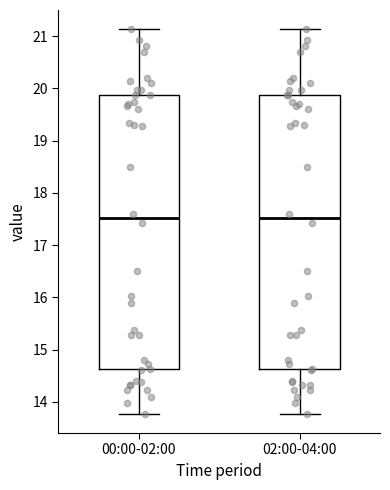

Reading left to right, transcribe this box plot: for each box, give where its median line is, the range the box spans, and where its two whiskers end, as read against the y-axis. The values are not printed on the chart, so give them approximately, as read against the axis.

00:00-02:00: median 17.5, box 14.6 to 19.9, whiskers 13.8 to 21.1
02:00-04:00: median 17.5, box 14.6 to 19.9, whiskers 13.8 to 21.1